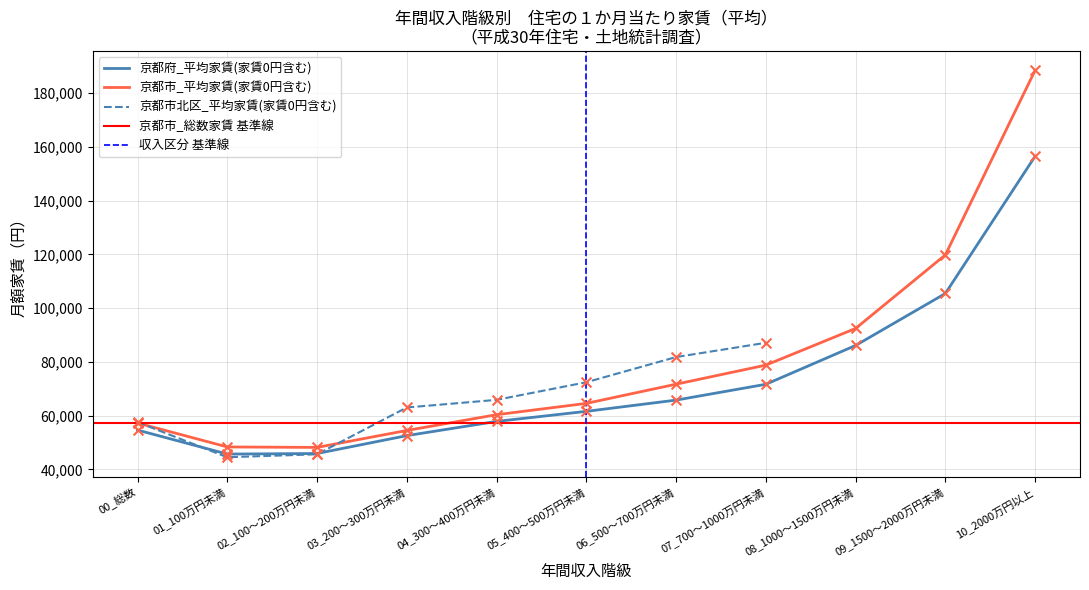

At which category is the sum across all series the highest?

10_2000万円以上